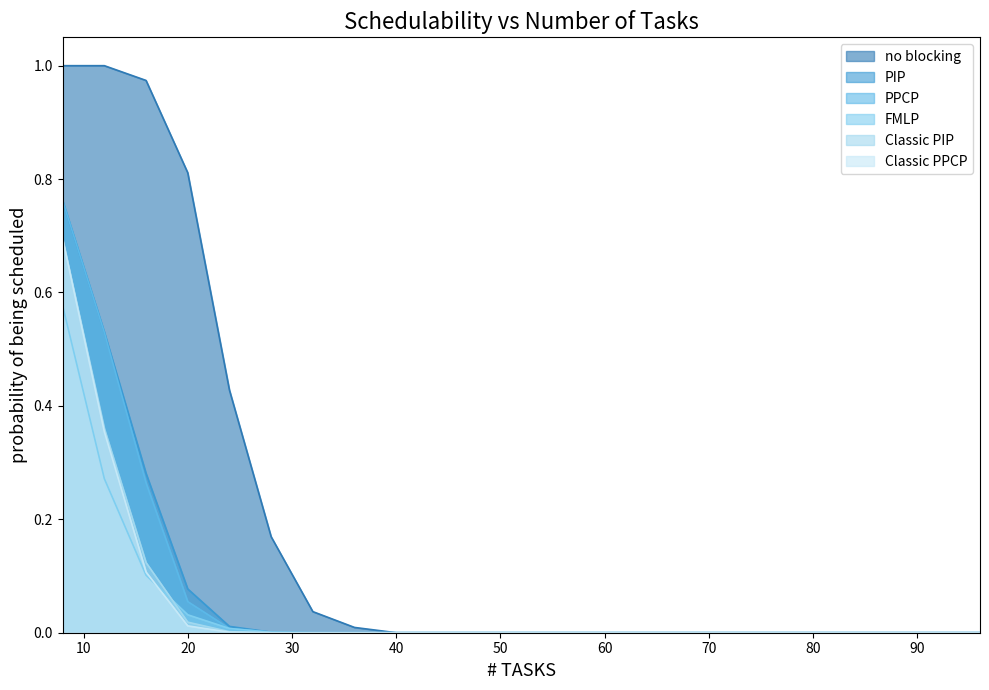

What is the maximum value shown in the chart?

1.0